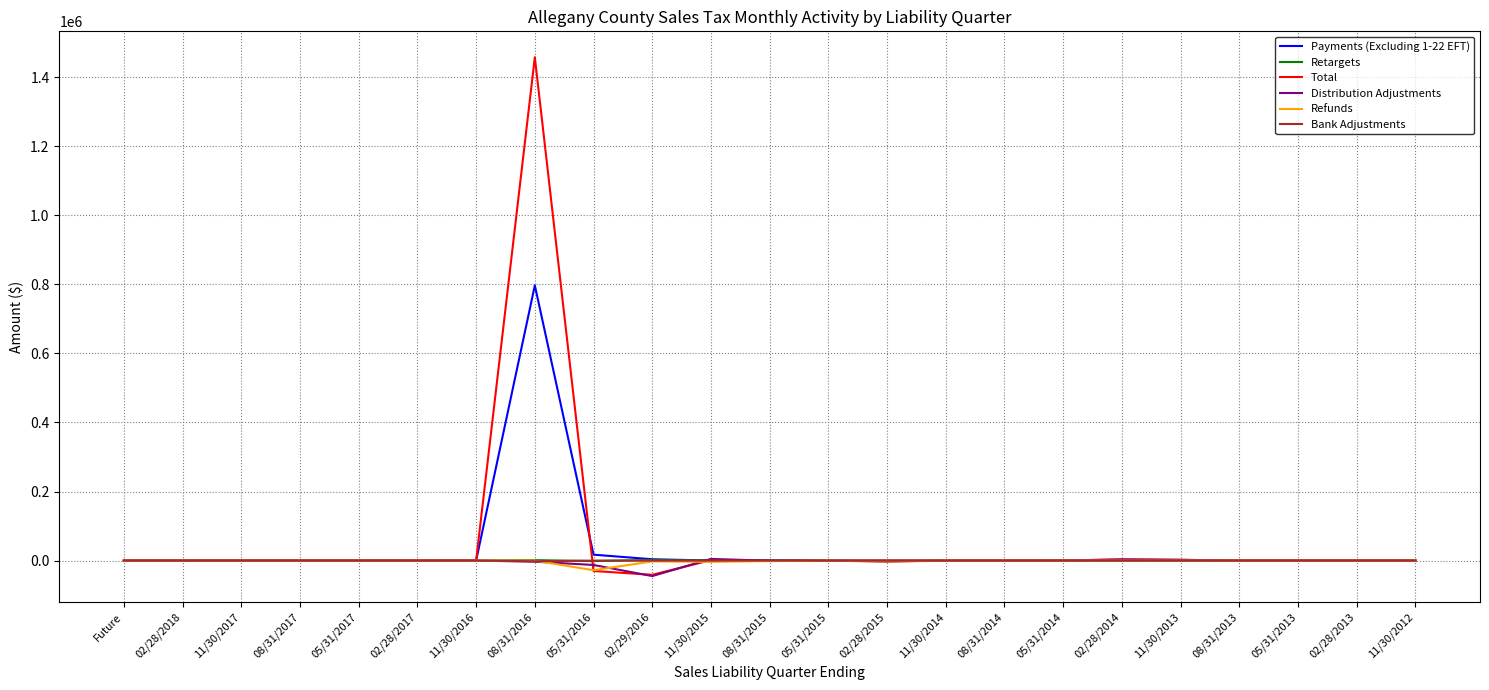

Which category has the highest value in the Total series?

08/31/2016